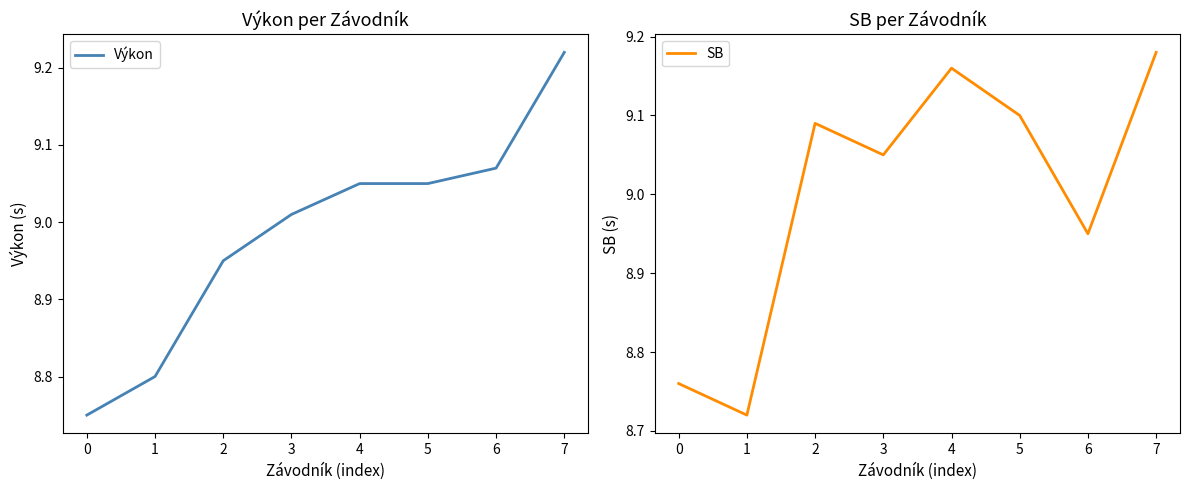

Is the value of Výkon at 6 greater than the value of SB at 7?

No